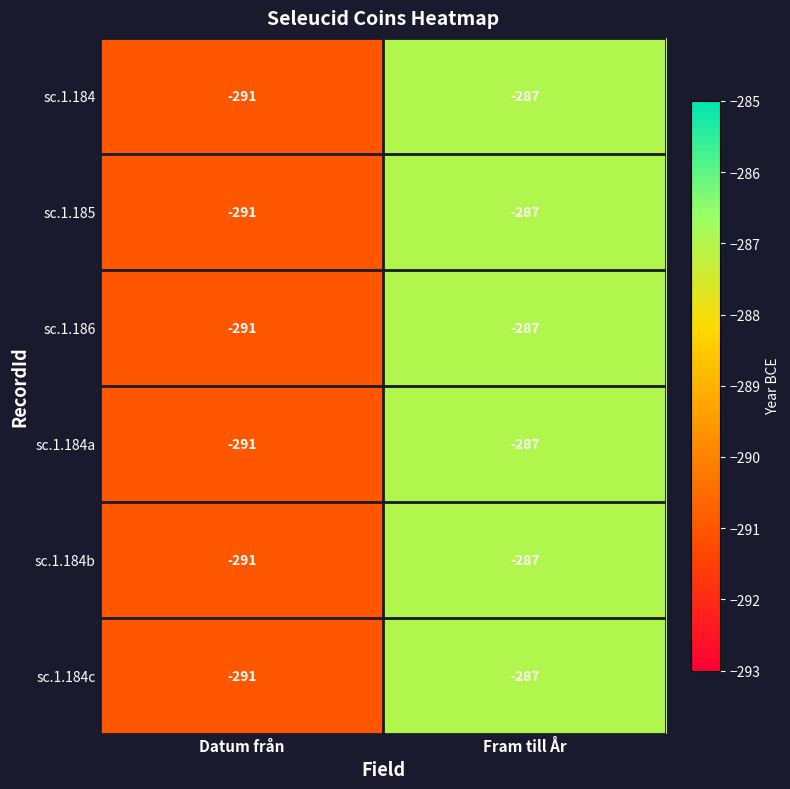

Which label corresponds to the smallest value in the chart?

Datum från